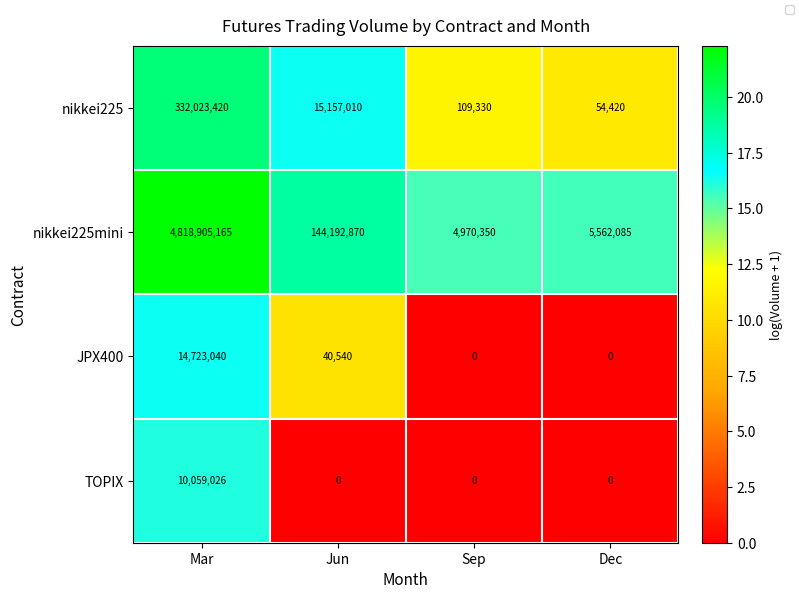

How many positive values does the JPX400 series have?

2